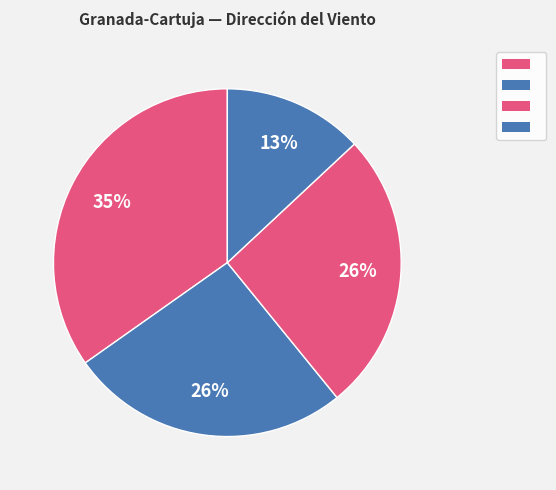

What is the largest slice in the pie chart?

Calma